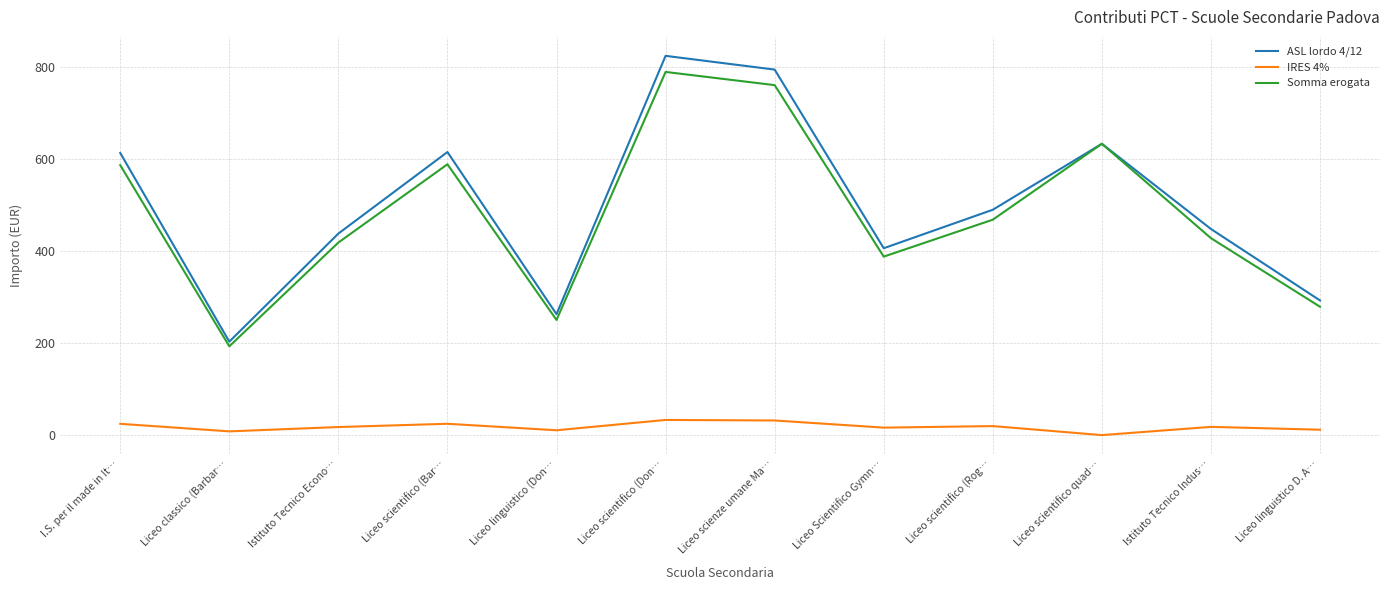

At which label does Somma erogata first exceed 467?

I.S. per il made in It…